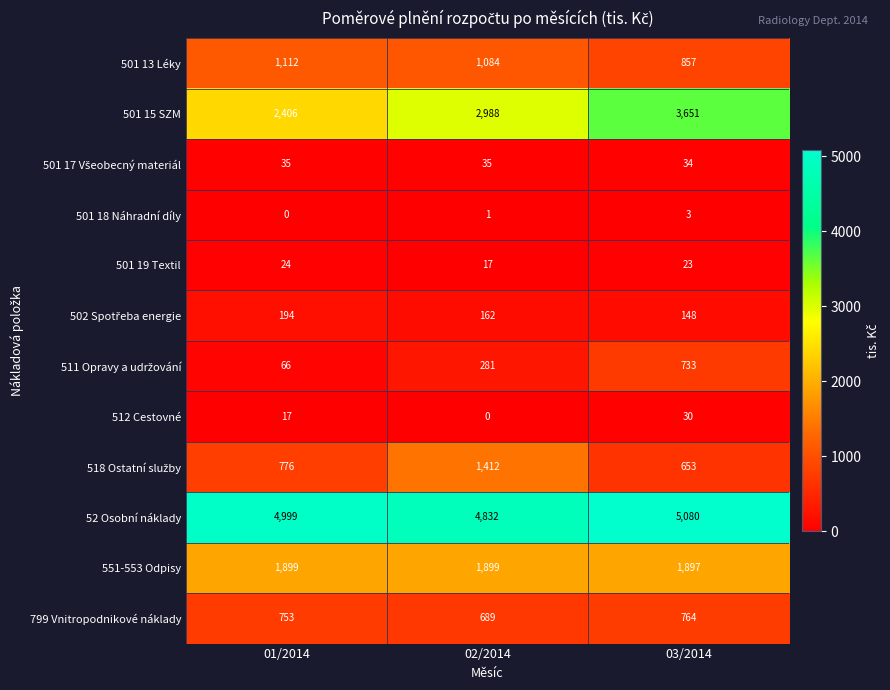

Read the 501 19 Textil value at 01/2014.

24